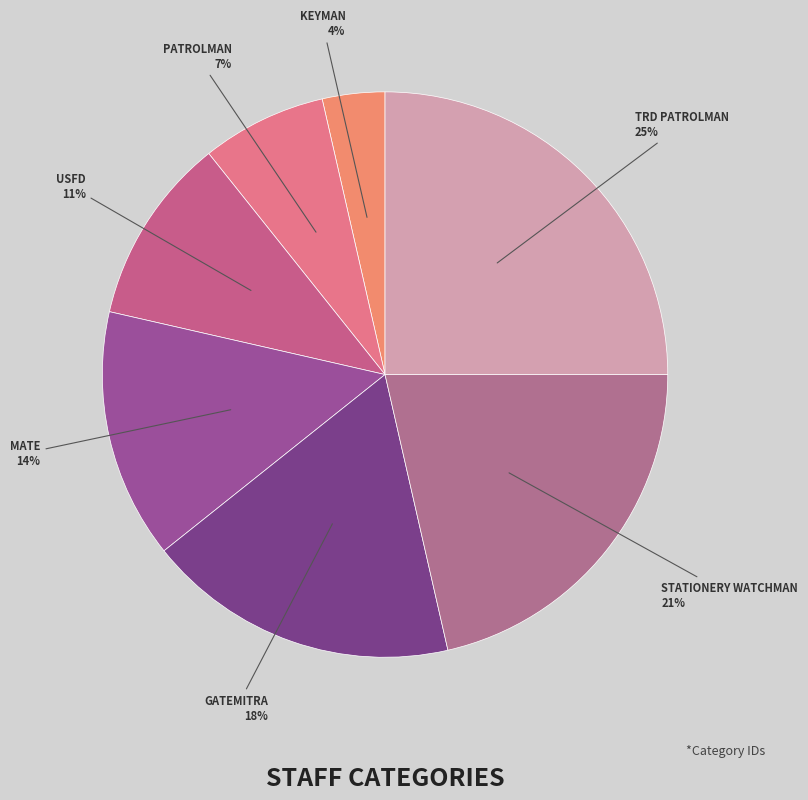

Rank the categories by value from highest to lowest.

TRD PATROLMAN, STATIONERY WATCHMAN, GATEMITRA, MATE, USFD, PATROLMAN, KEYMAN